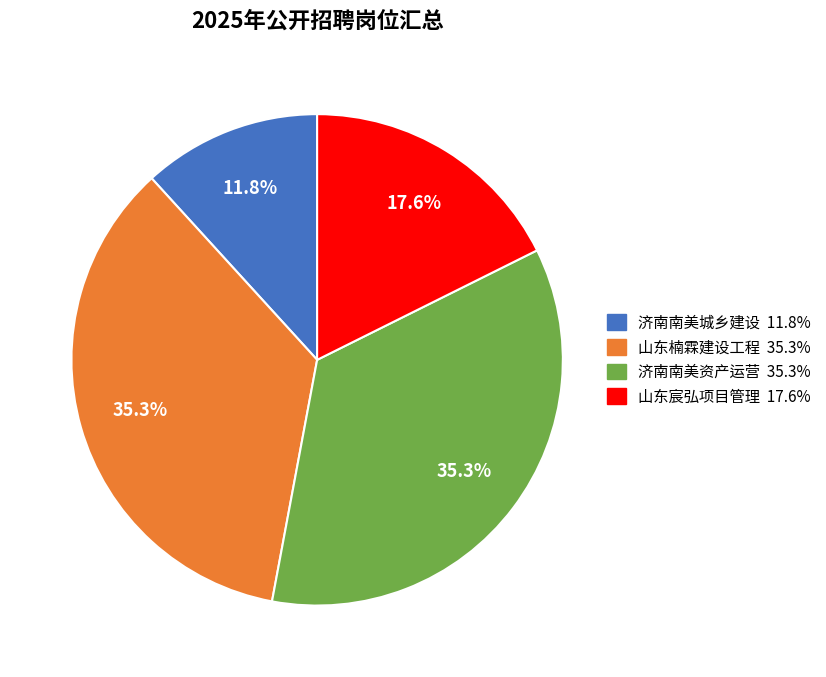

How many segments does this pie chart have?

4